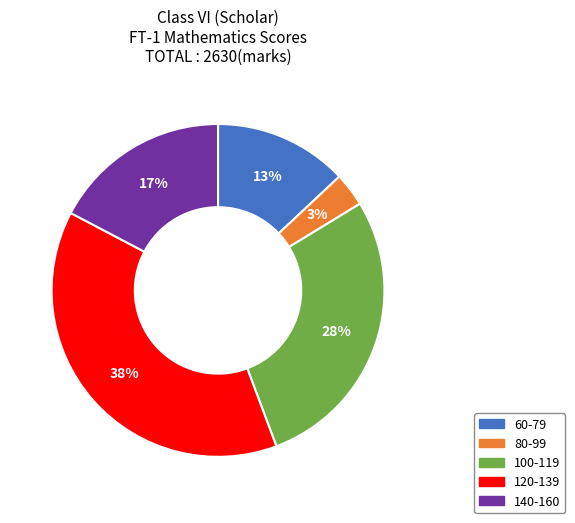

Count the number of slices in the pie.

5